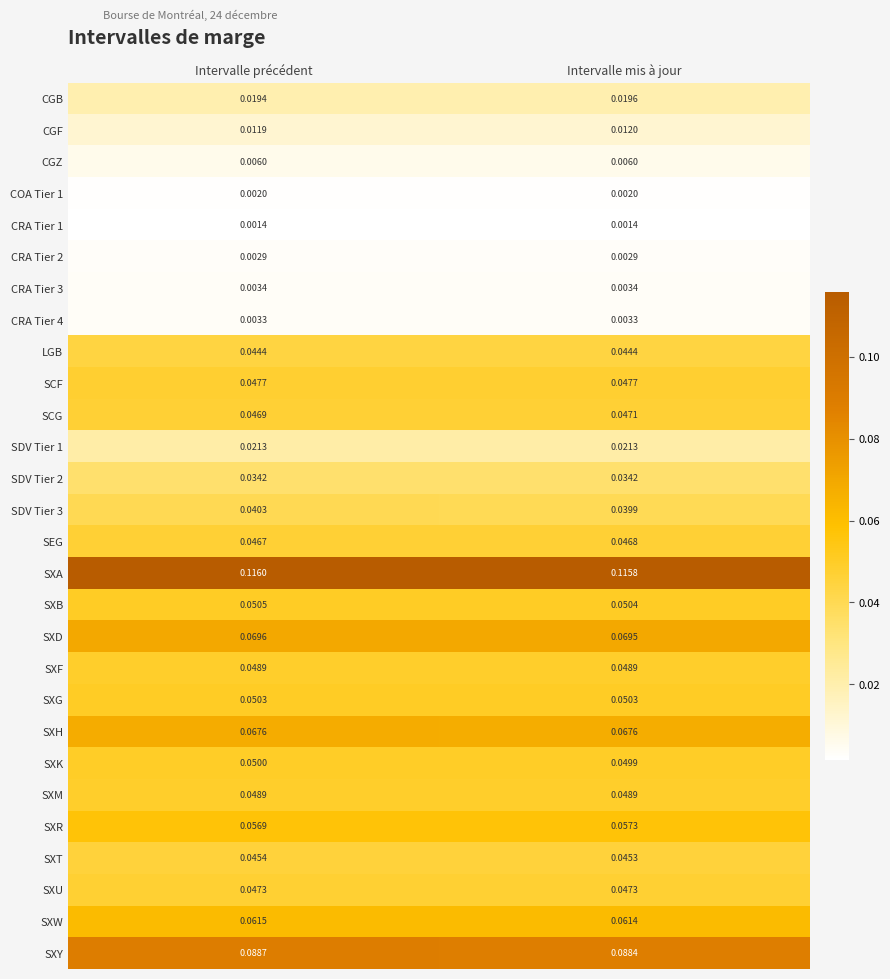

At which label does SXT reach its peak?

Intervalle précédent